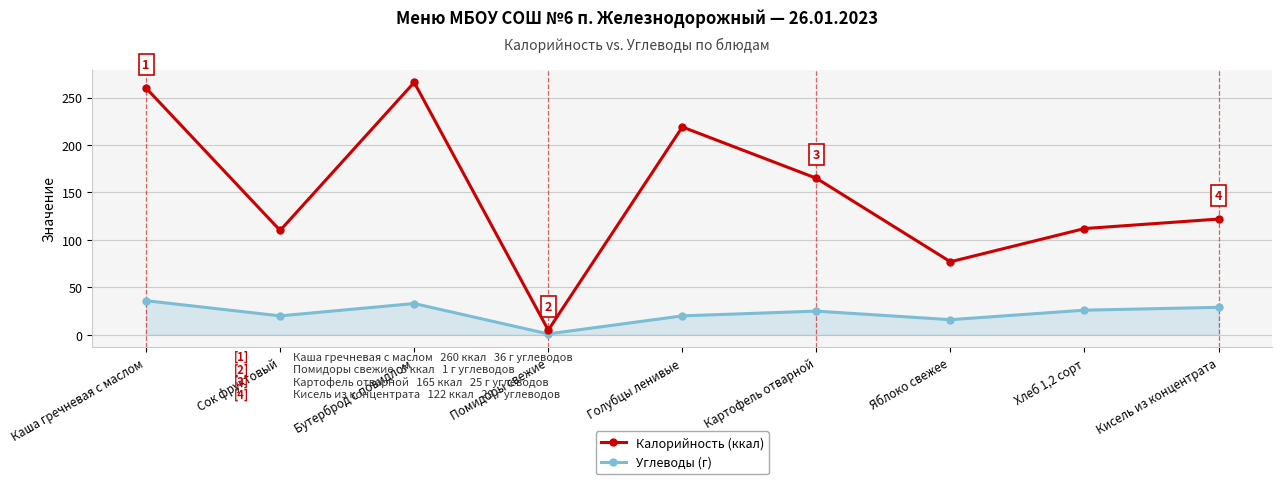

Rank the series by their maximum value, from highest to lowest.

Калорийность (ккал), Углеводы (г)